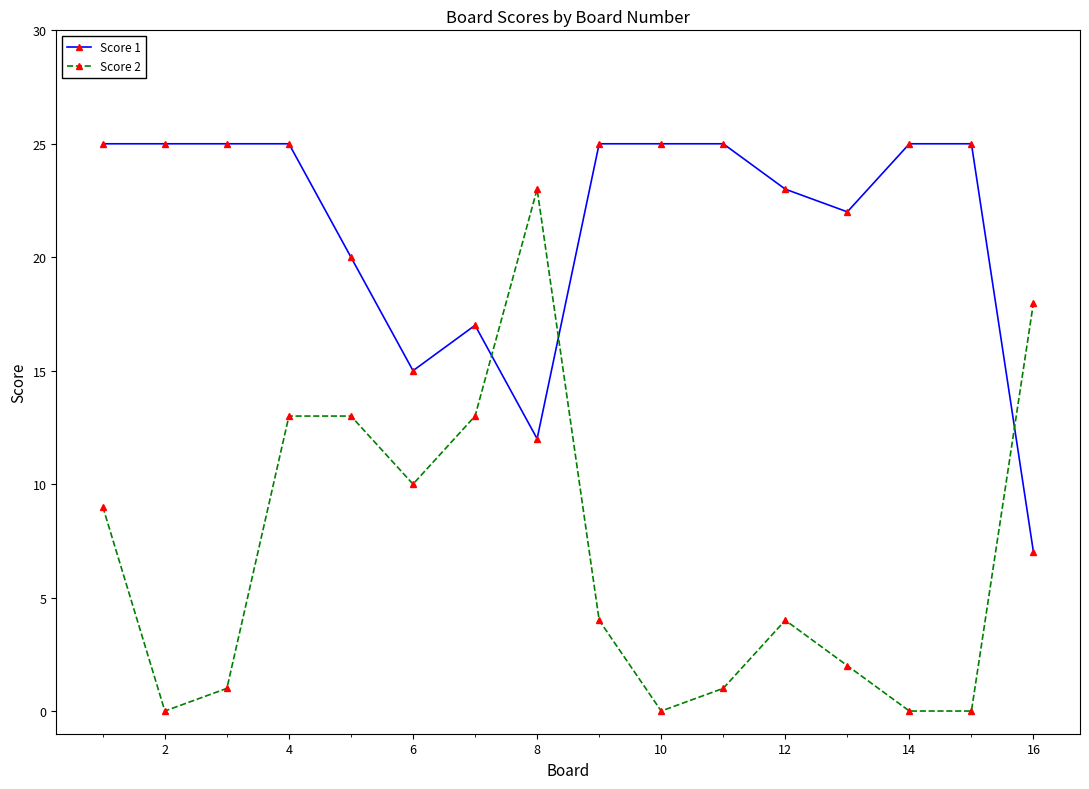

True or false: Score 1 has more than 0 interior local peaks.

True